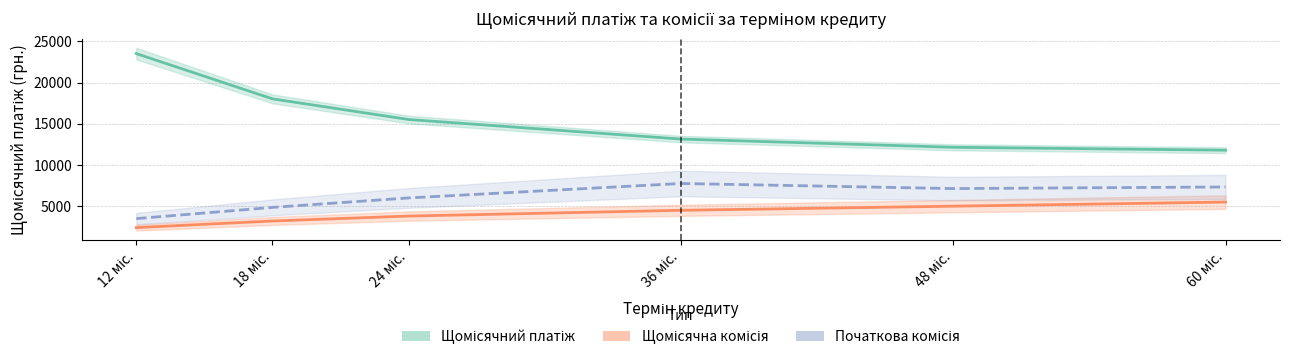

What position from the left is 36 міс.?

4